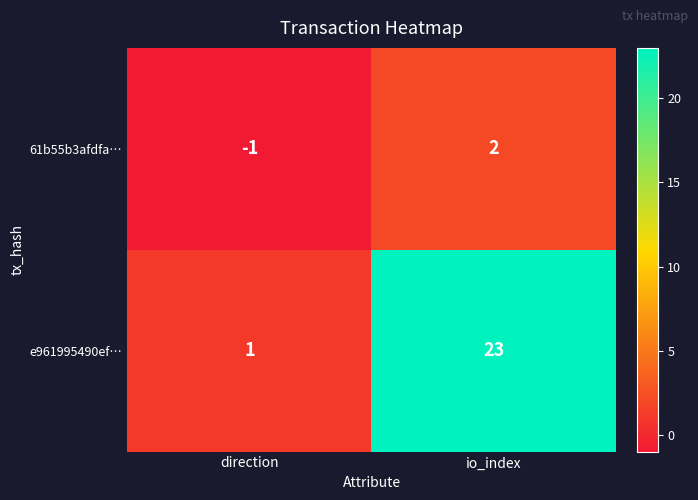

Which series changed the most between direction and io_index?

e961995490ef…